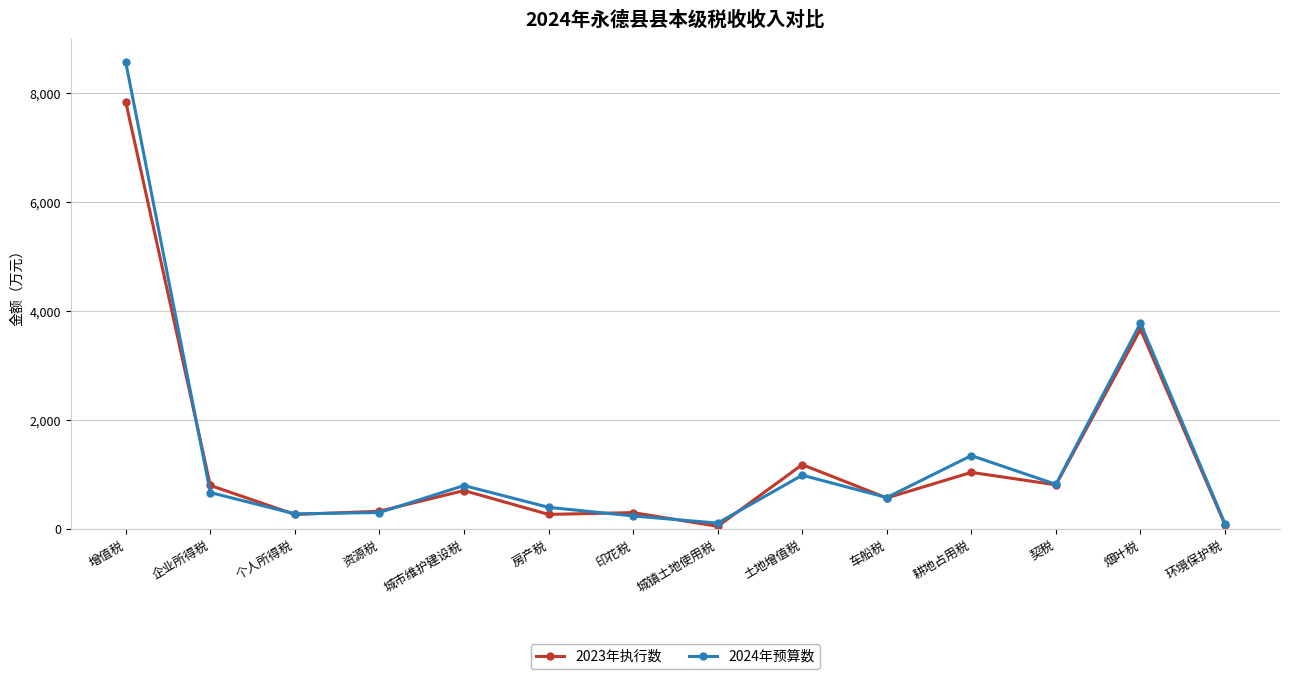

Does the chart have visible grid lines?

Yes